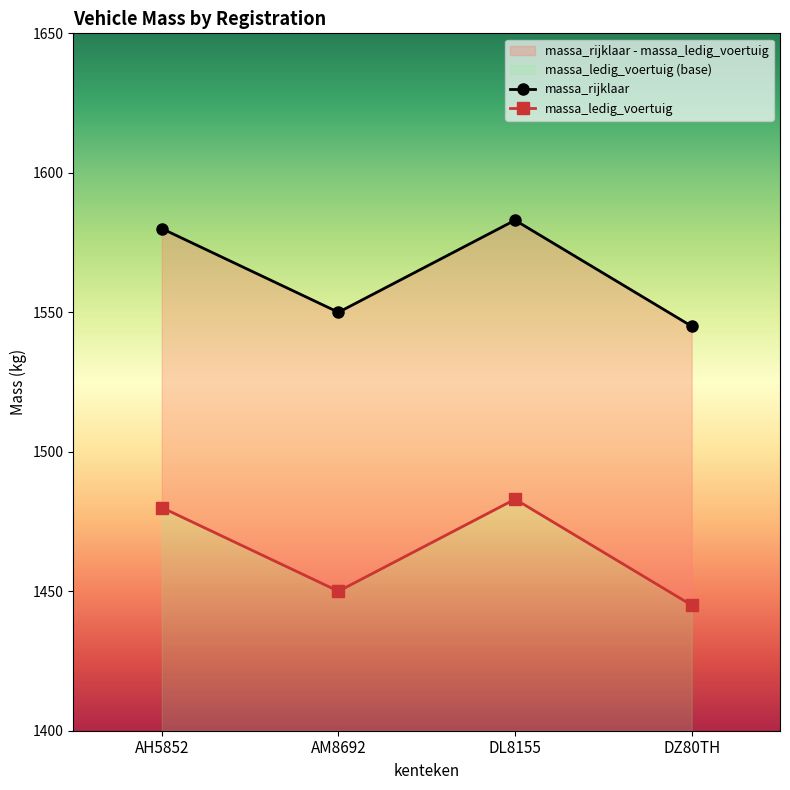

At which category does massa_rijklaar reach its first local peak?

DL8155